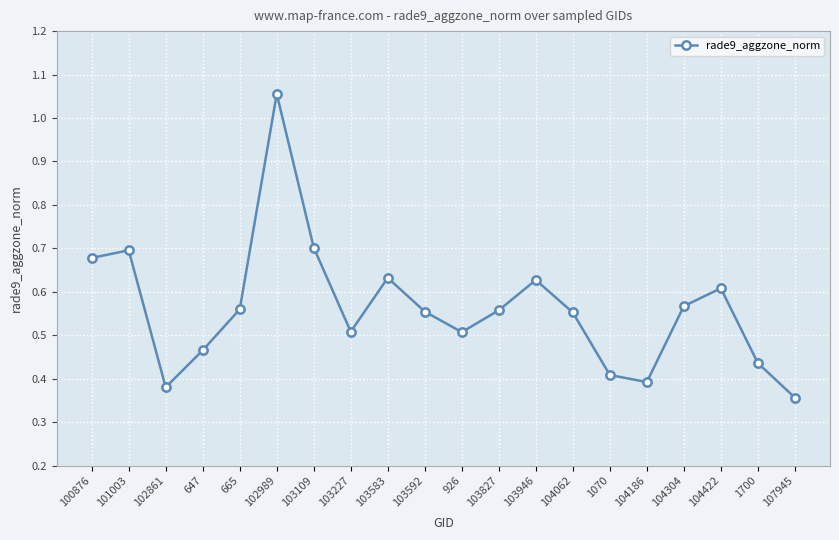

Is it true that the value at 100876 is 1.0?

False